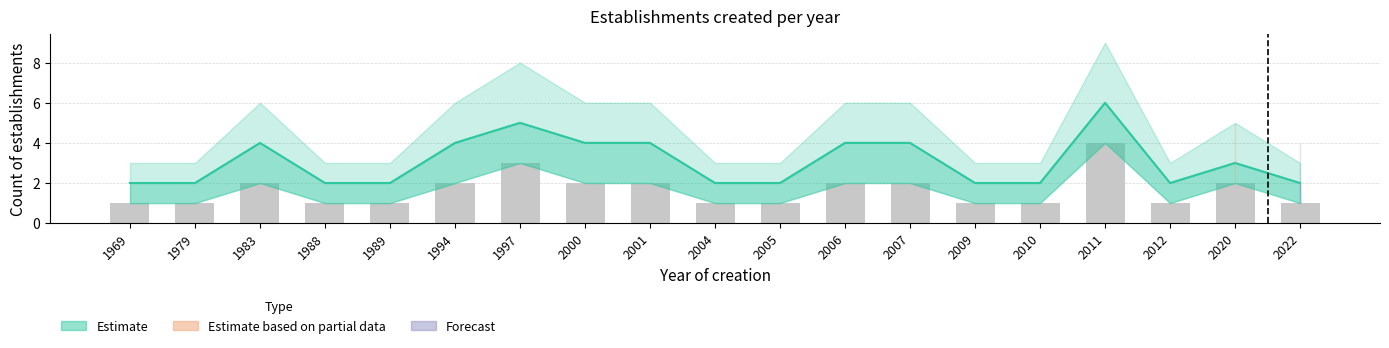

Reading right to left, transcribe all the data shown in this chart.

Estimate: 2022=2	2020=3	2012=2	2011=6	2010=2	2009=2	2007=4	2006=4	2005=2	2004=2	2001=4	2000=4	1997=5	1994=4	1989=2	1988=2	1983=4	1979=2	1969=2
Observed: 2022=1	2020=2	2012=1	2011=4	2010=1	2009=1	2007=2	2006=2	2005=1	2004=1	2001=2	2000=2	1997=3	1994=2	1989=1	1988=1	1983=2	1979=1	1969=1